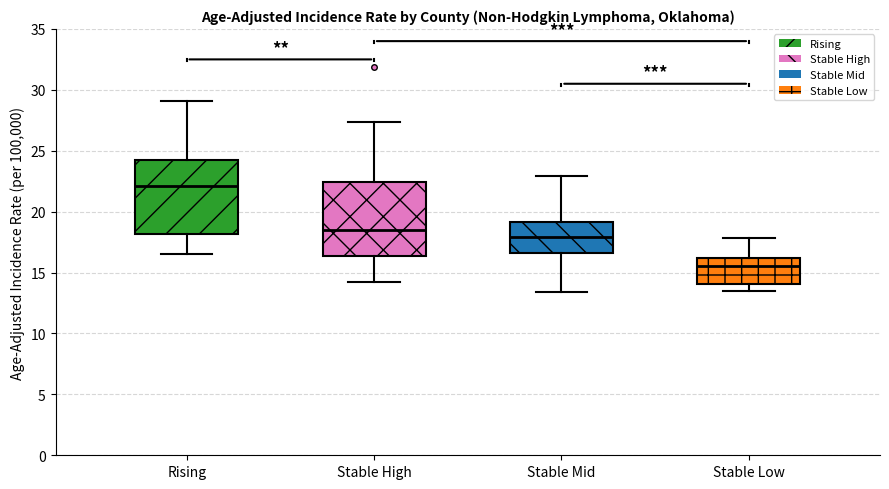

Reading left to right, read every box against the y-axis: the position of its median line, the range the box covers, and the ends of its whiskers. The values are not printed on the chart, so give them approximately, as read against the axis.

Rising: median 22.0, box 18.0 to 24.0, whiskers 16.5 to 29.0
Stable High: median 18.5, box 16.5 to 22.5, whiskers 14.0 to 27.5
Stable Mid: median 18.0, box 16.5 to 19.0, whiskers 13.5 to 23.0
Stable Low: median 15.5, box 14.0 to 16.0, whiskers 13.5 to 18.0